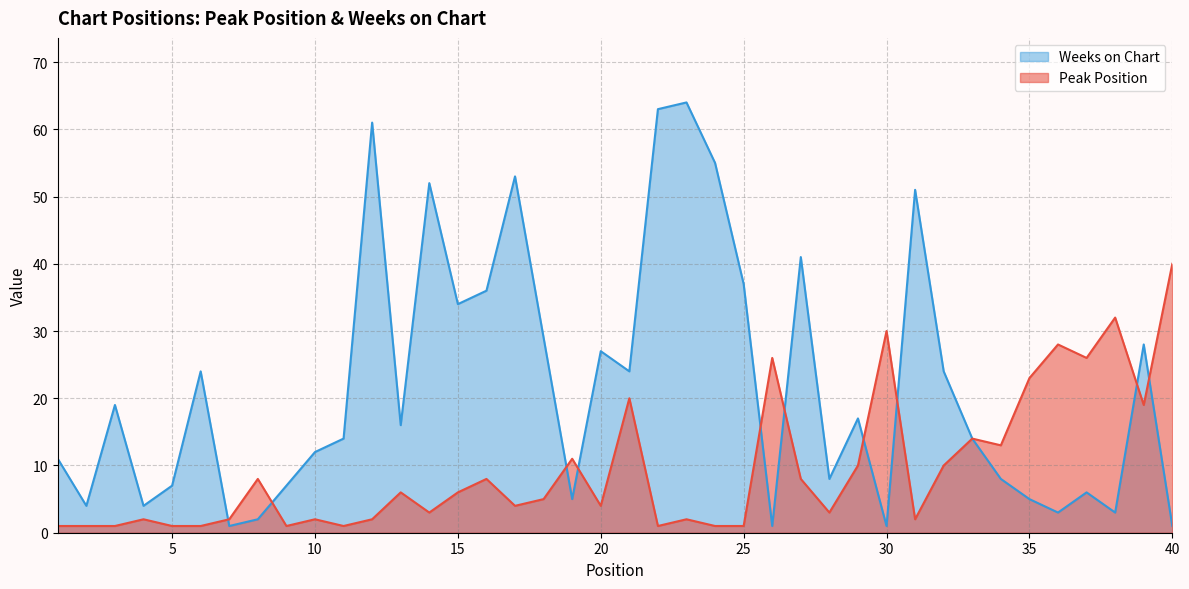

How many data points in Peak Position are less than 5?

20